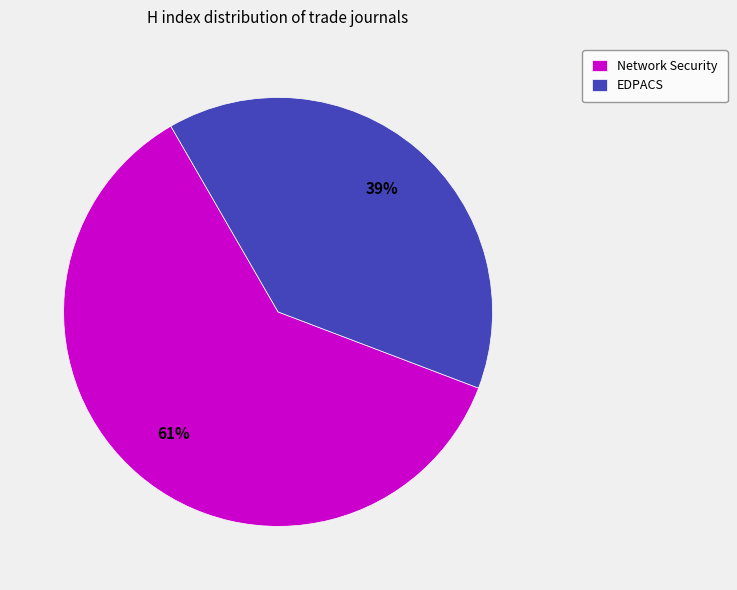

How many segments does this pie chart have?

2